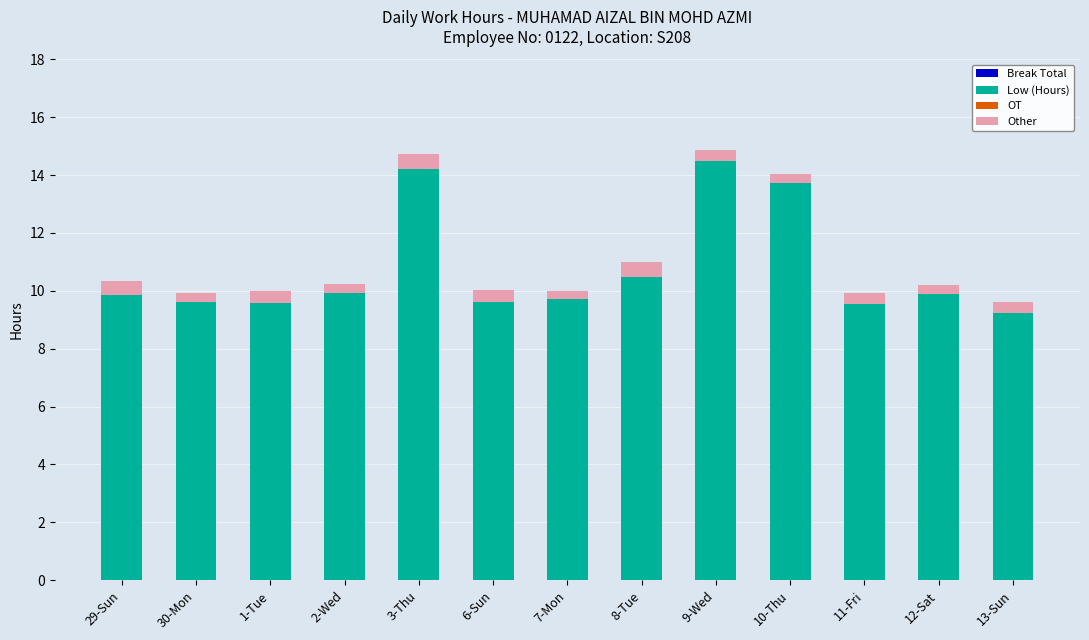

The Low (Hours) series shows 14.5 at 9-Wed. True or false?

True